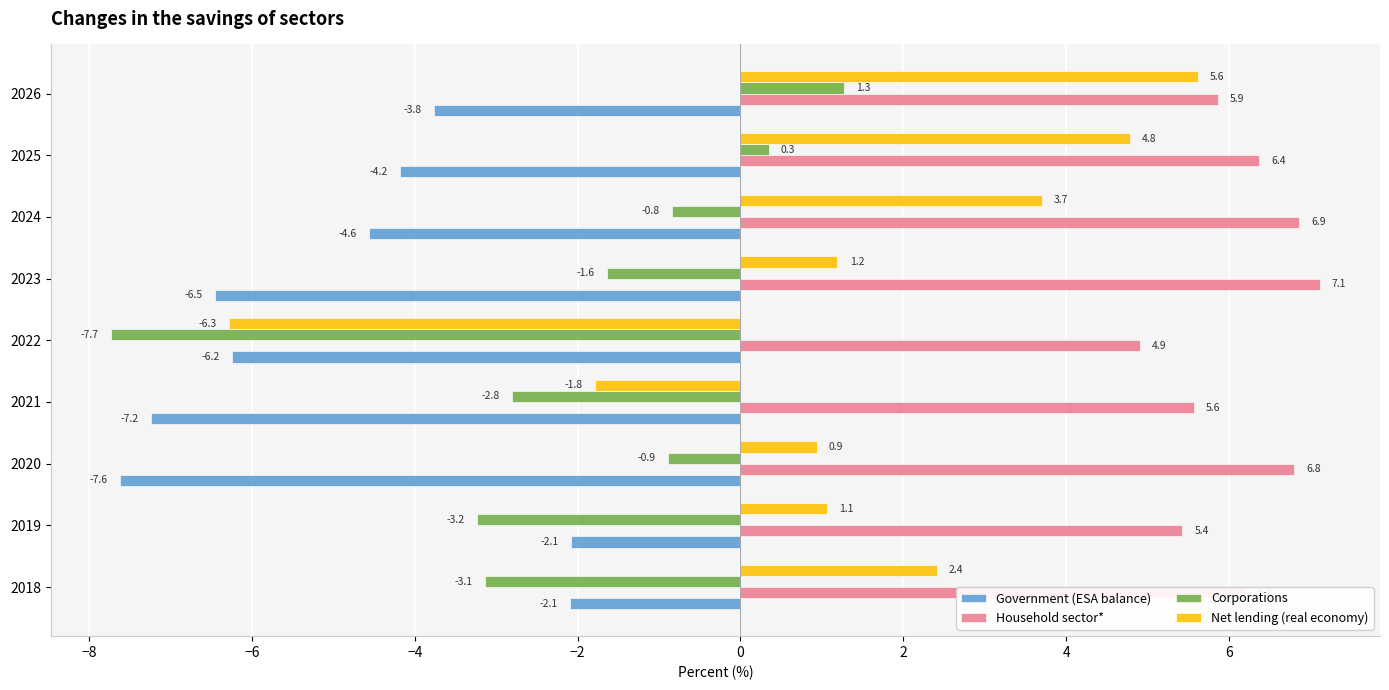

List the labels in order of Corporations value, smallest first.

2022, 2019, 2018, 2021, 2023, 2020, 2024, 2025, 2026